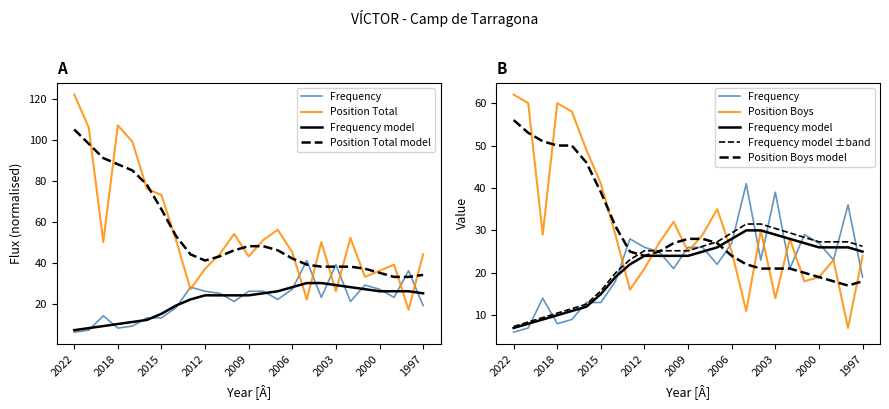

At which category is the sum across all series the highest?

2022